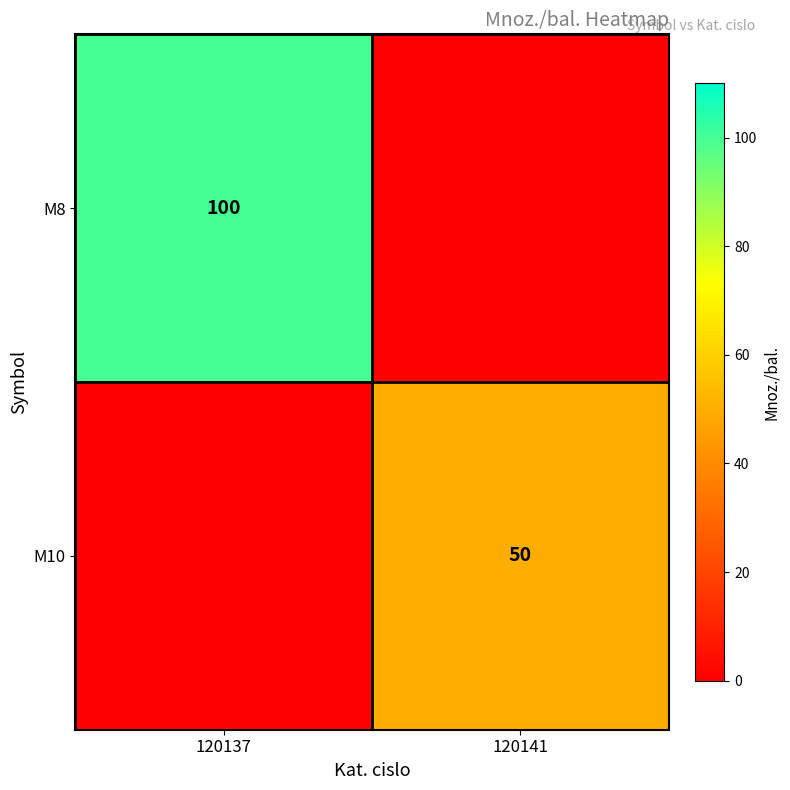

The M10 series shows 85 at 120141. True or false?

False